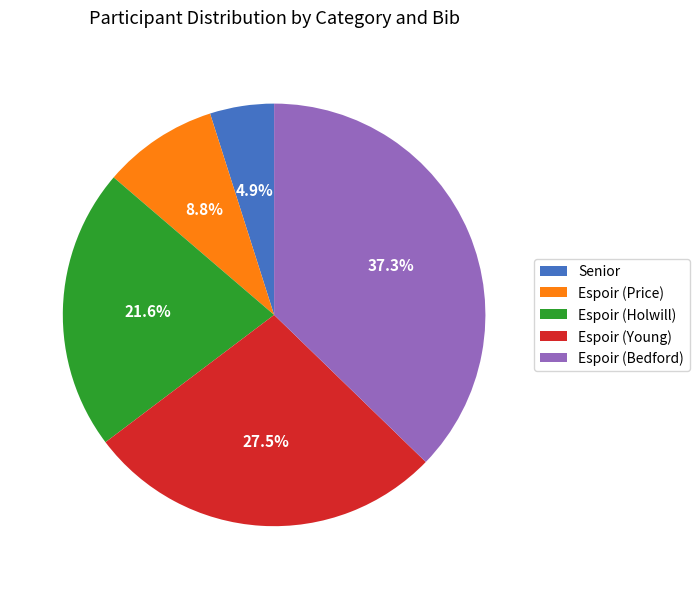

To the nearest percent, what is the difference between the Espoir (Price) and Espoir (Young) slice percentages?

19%